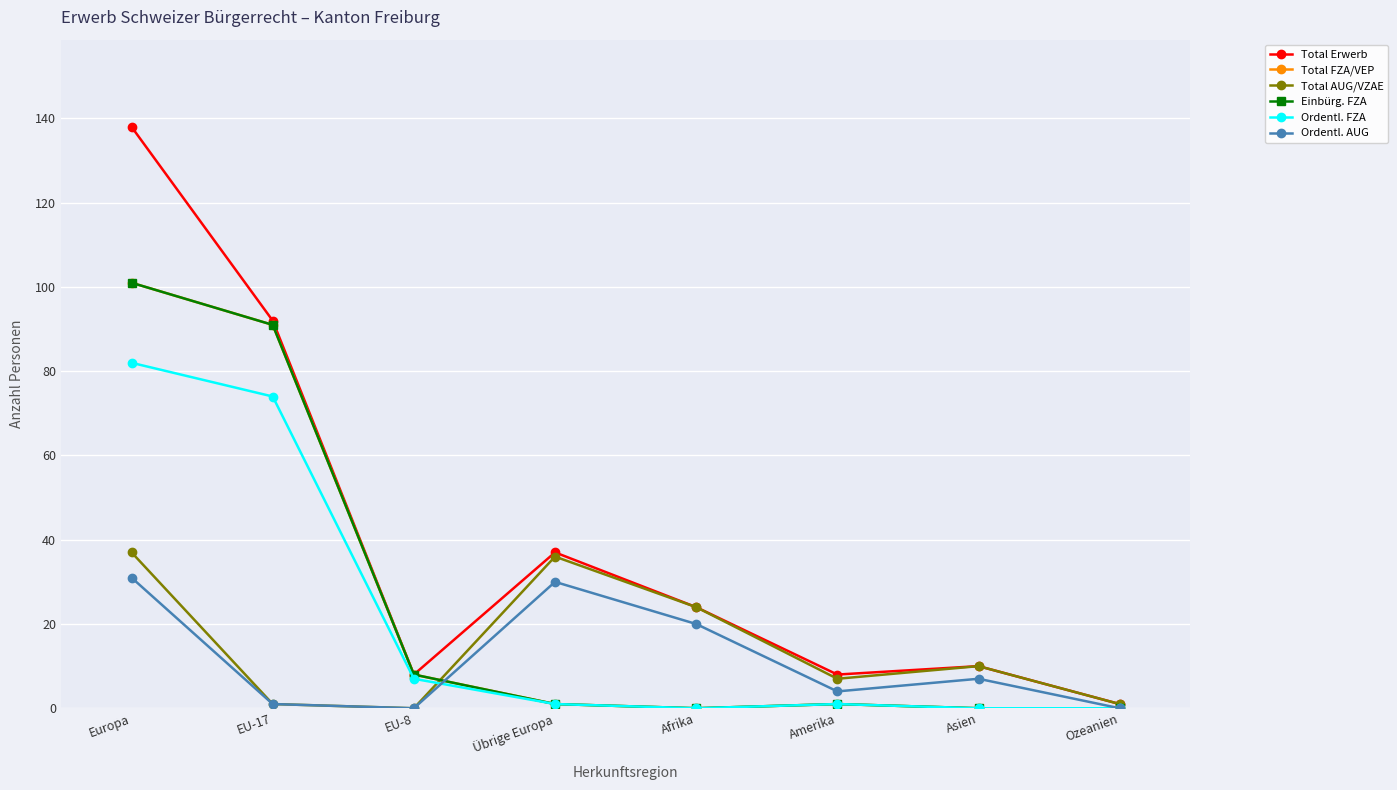

Rank the series by their maximum value, from lowest to highest.

Ordentl. AUG, Total AUG/VZAE, Ordentl. FZA, Total FZA/VEP, Einbürg. FZA, Total Erwerb